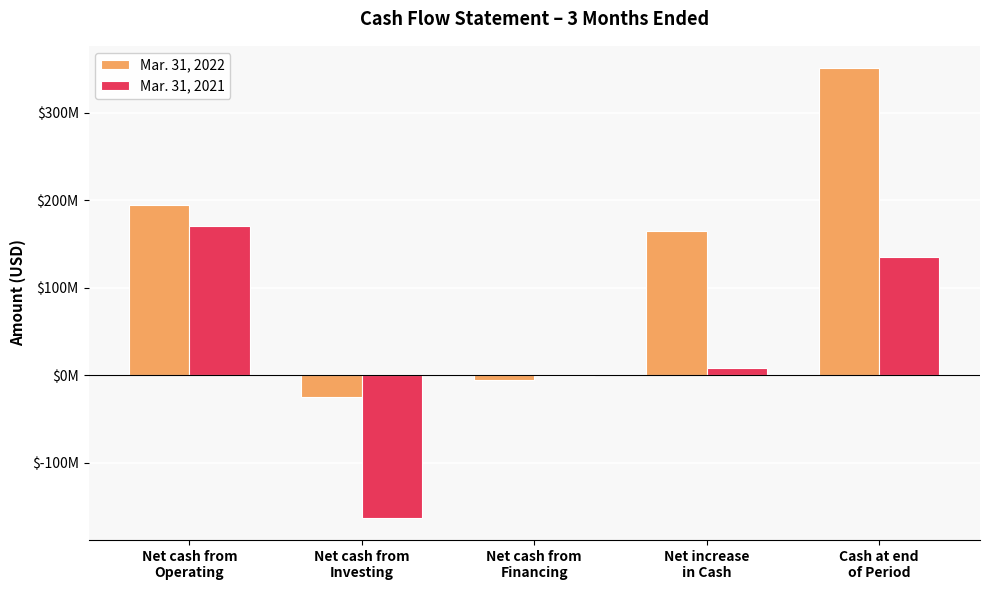

Reading left to right, what are all the values shown in this chart?

Mar. 31, 2022: Net cash from
Operating=194937000	Net cash from
Investing=-24165000	Net cash from
Financing=-5270000	Net increase
in Cash=165502000	Cash at end
of Period=350830000
Mar. 31, 2021: Net cash from
Operating=170907000	Net cash from
Investing=-162398000	Net cash from
Financing=-232000	Net increase
in Cash=8277000	Cash at end
of Period=135032000